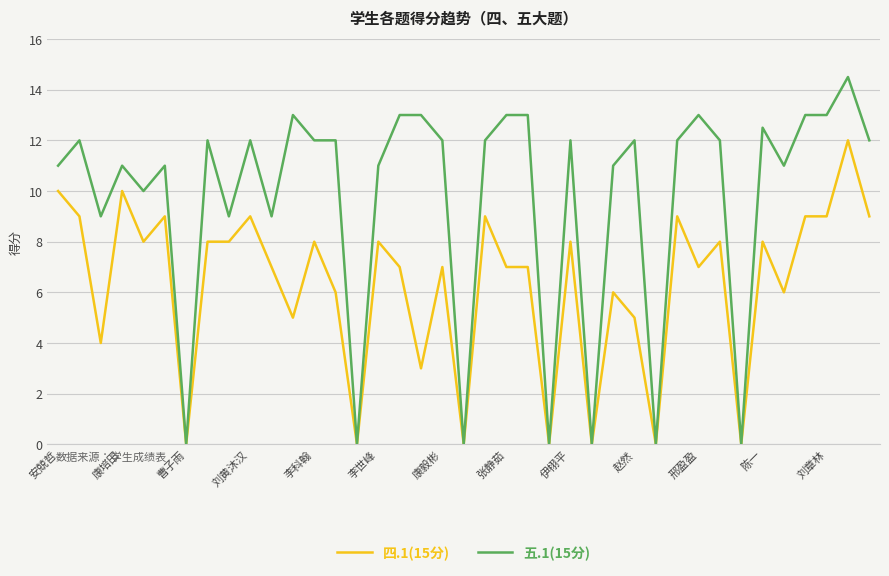

Which series has the widest spread of values?

五.1(15分)